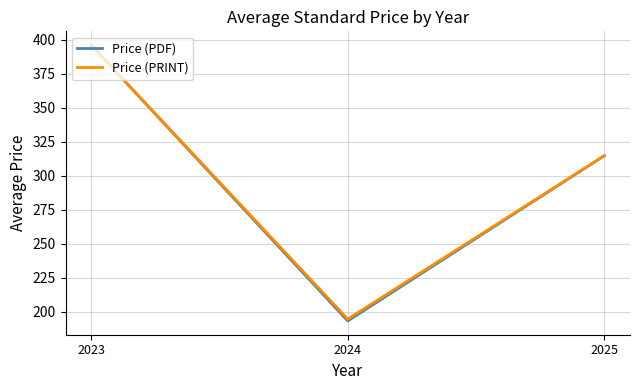

Reading left to right, extract all data points from this chart.

Price (PDF): 396.0	193.4	314.8
Price (PRINT): 396.0	194.7	314.8